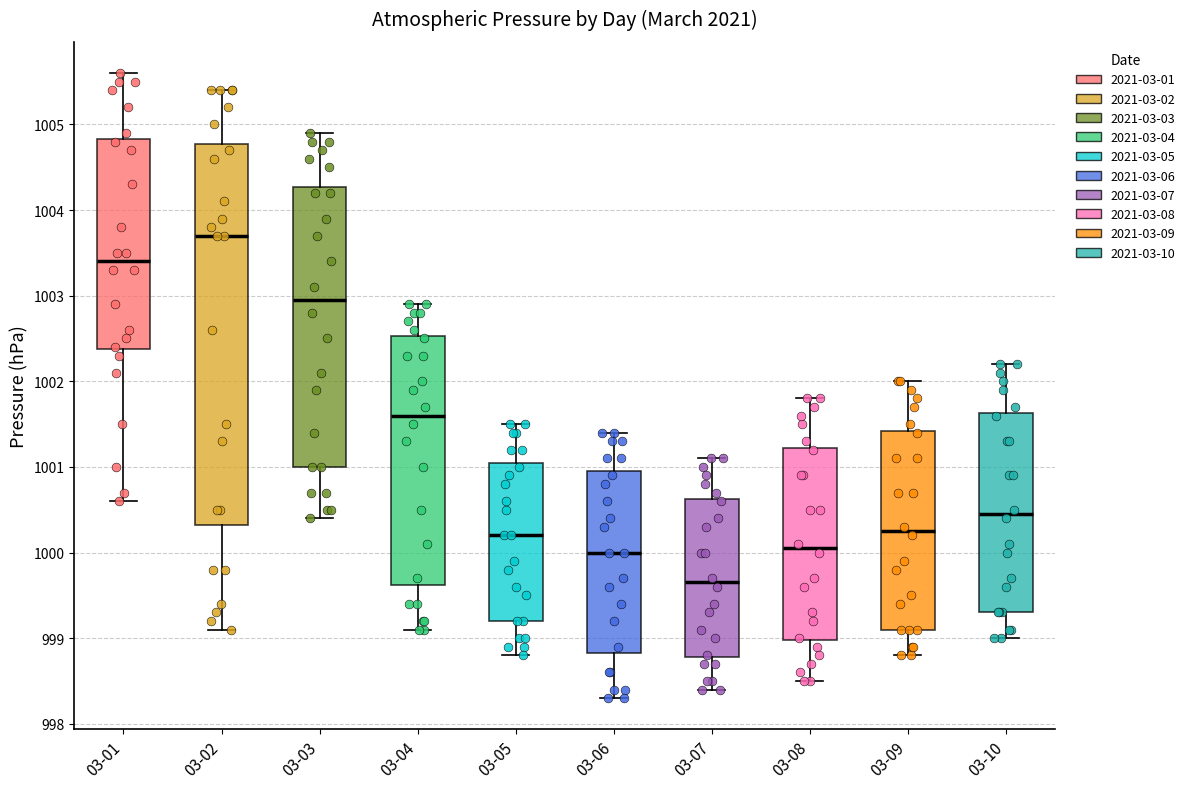

Which box has the lowest median line?

03-07